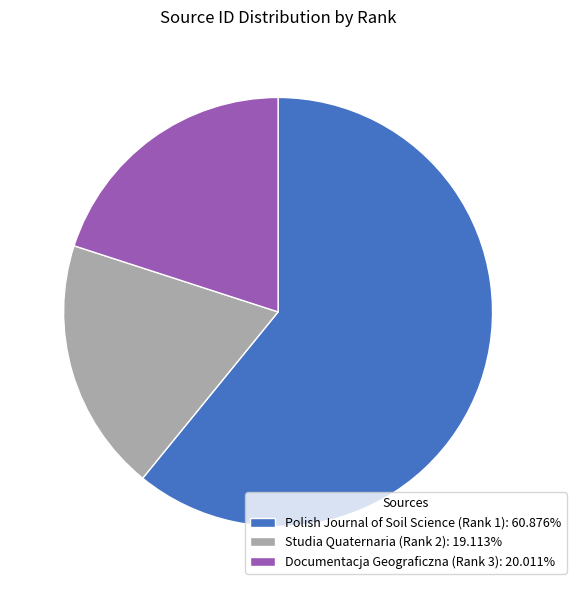

Is it true that Polish Journal of Soil Science (Rank 1) is 61% of the pie?

True